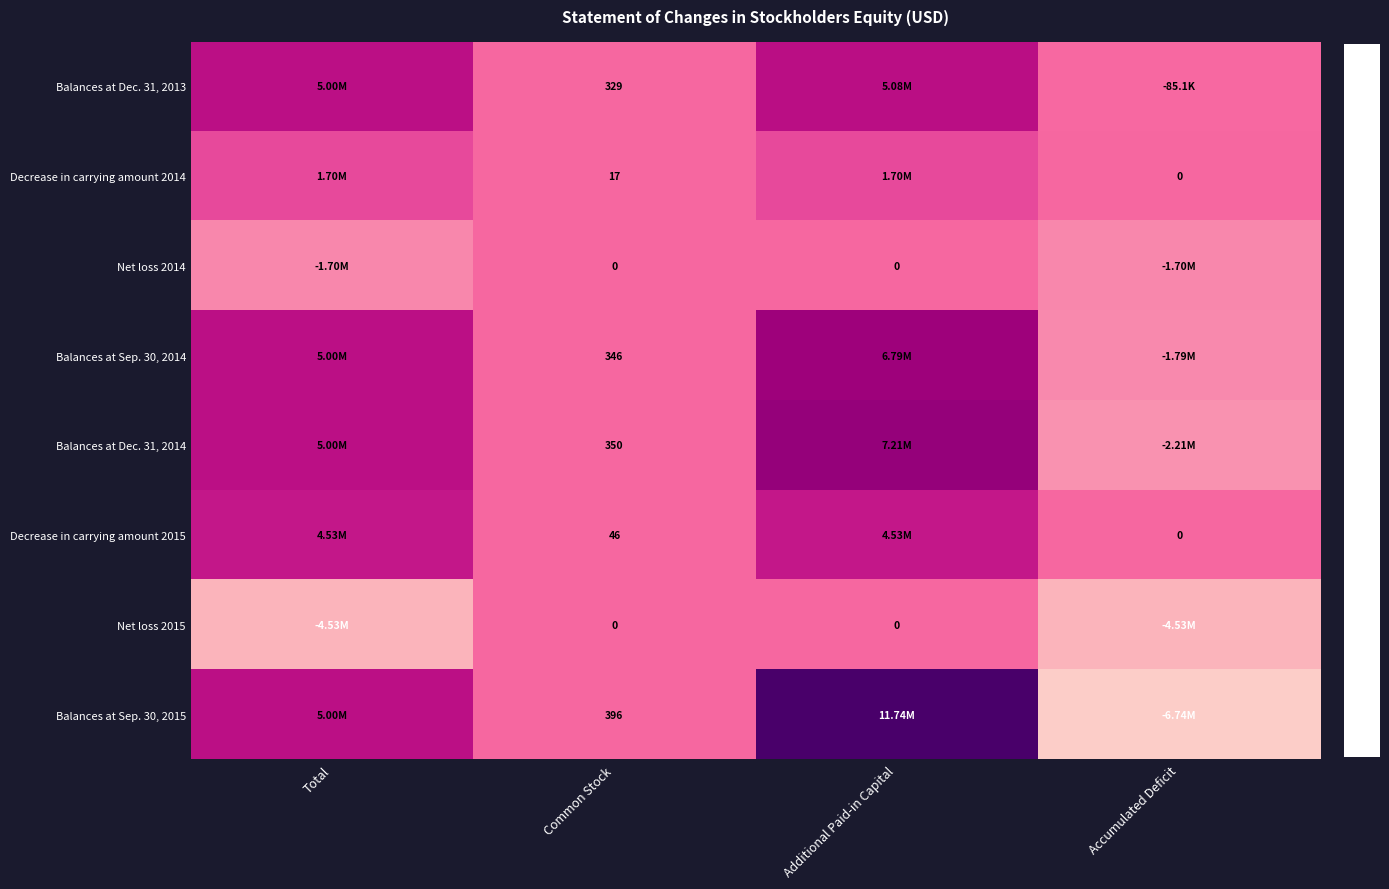

What is the total value across all series at Common Stock?

1484